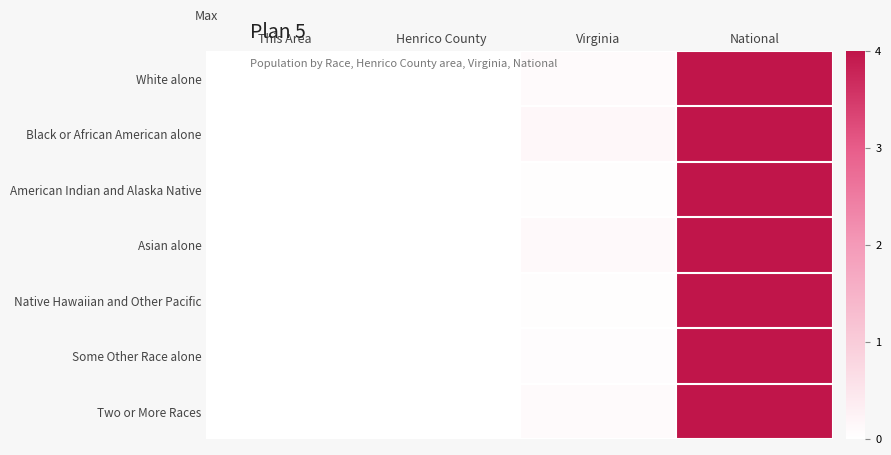

Rank the series at Virginia from lowest to highest value.

American Indian and Alaska Native, Native Hawaiian and Other Pacific, Some Other Race alone, White alone, Two or More Races, Asian alone, Black or African American alone